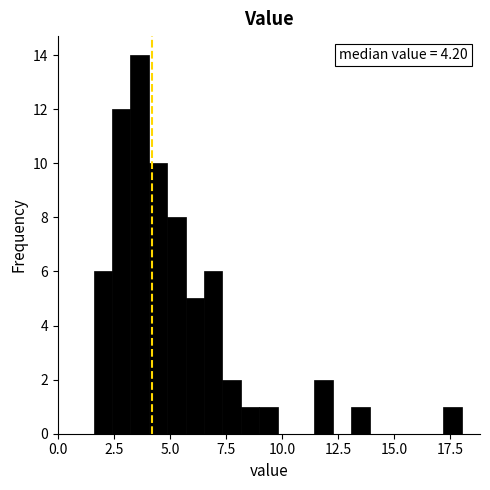

Around what value on the x-axis is the tallest bar? Give the approximate position of its centre, as read against the axis.

3.5